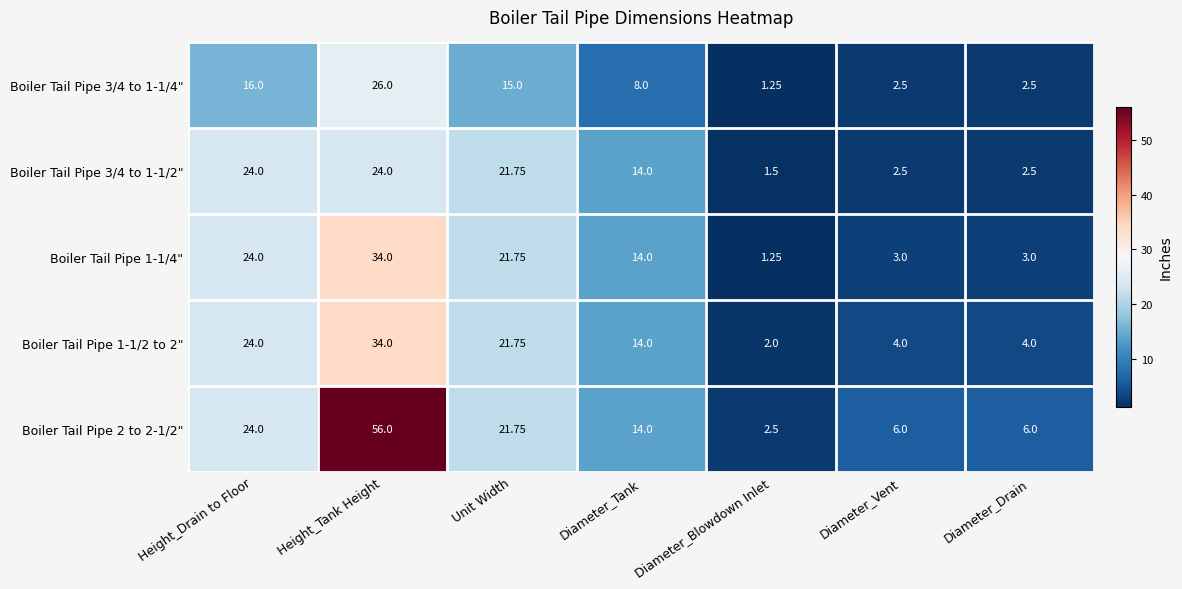

What is the total value across all series at Diameter_Vent?

18.0